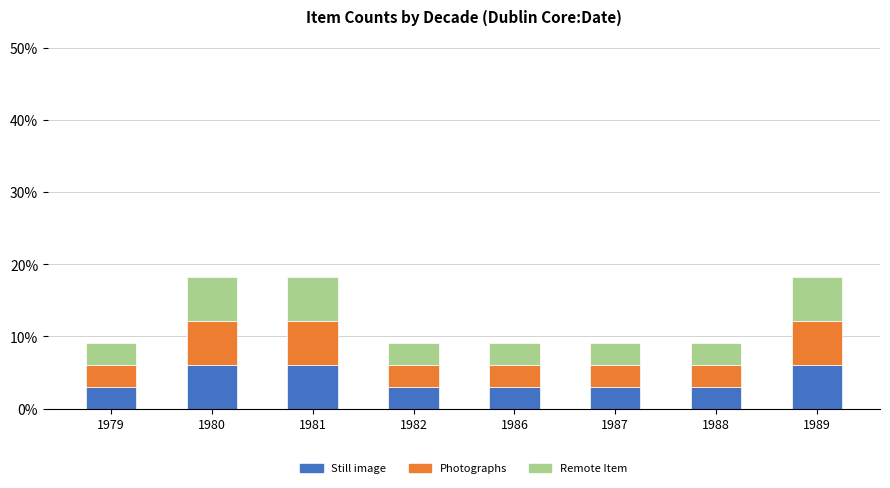

How many series are shown in this chart?

3